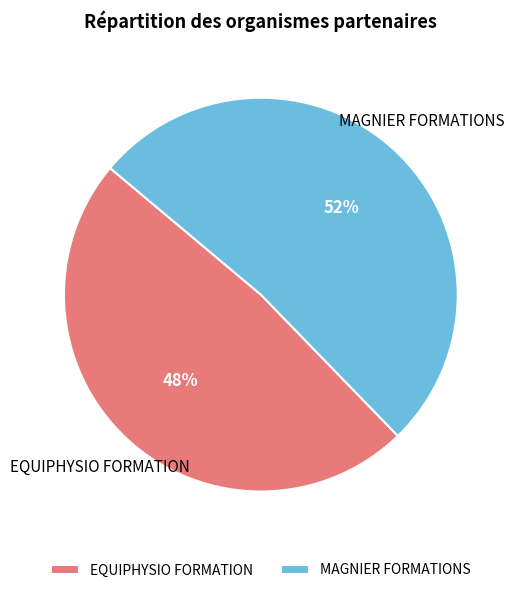

Rank the categories by value from lowest to highest.

EQUIPHYSIO FORMATION, MAGNIER FORMATIONS